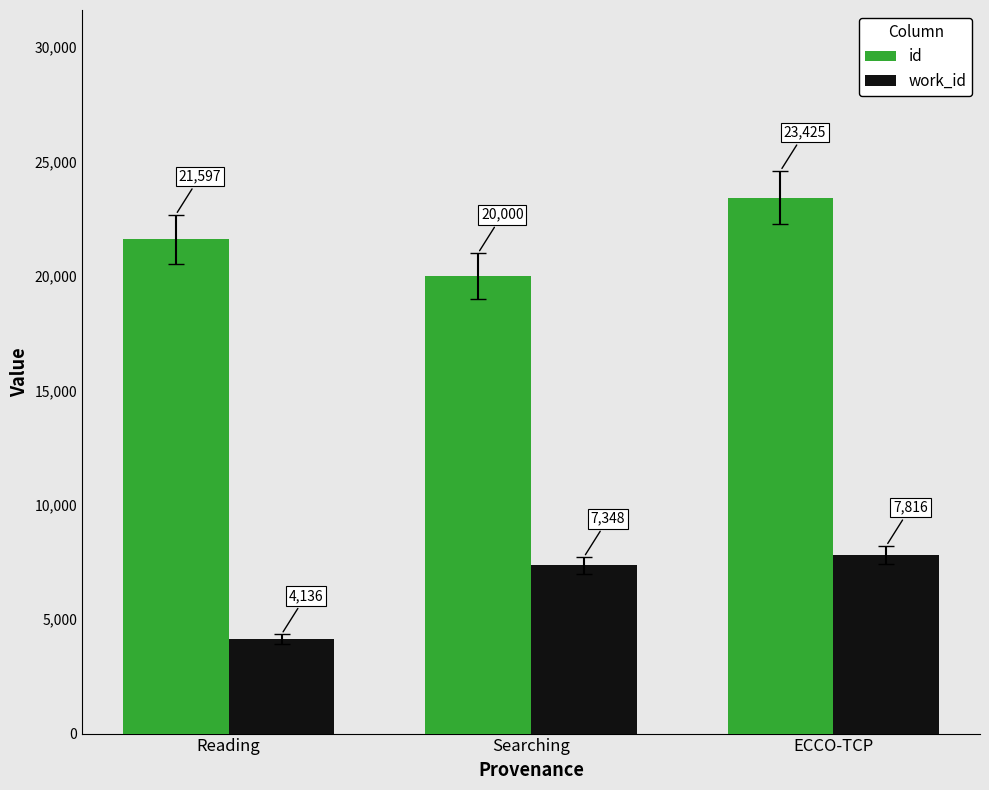

Reading left to right, list all the values displayed in this chart.

id: Reading=21597	Searching=20000	ECCO-TCP=23425
work_id: Reading=4136	Searching=7348	ECCO-TCP=7816